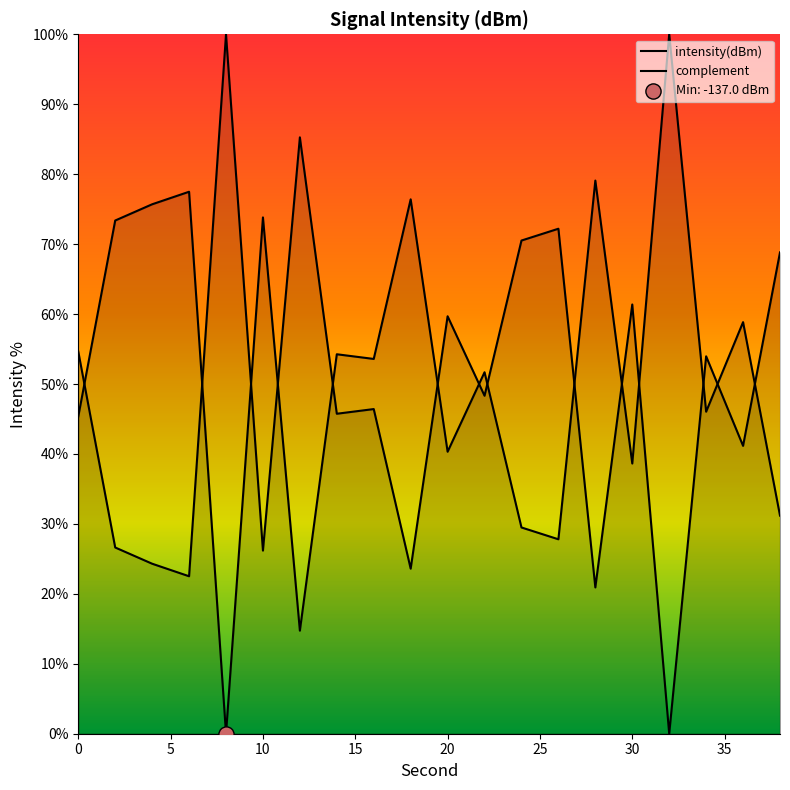

What is the change in value from 8 to 22?

-51.7